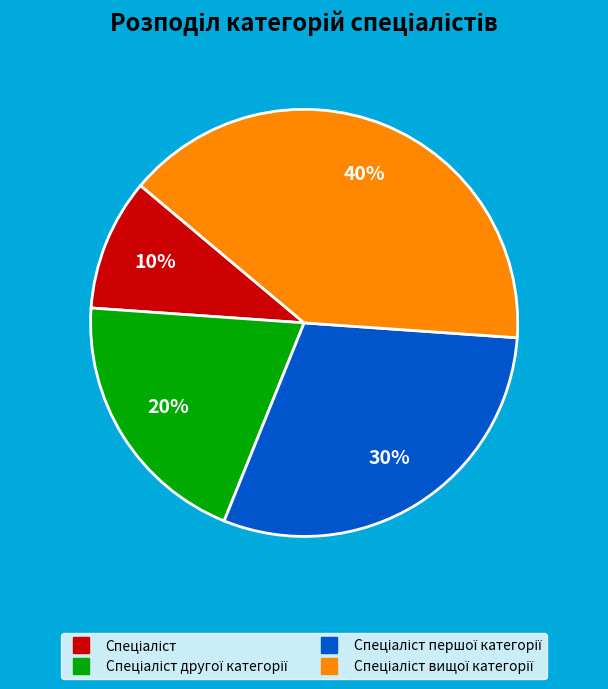

Does any single category account for the majority?

No